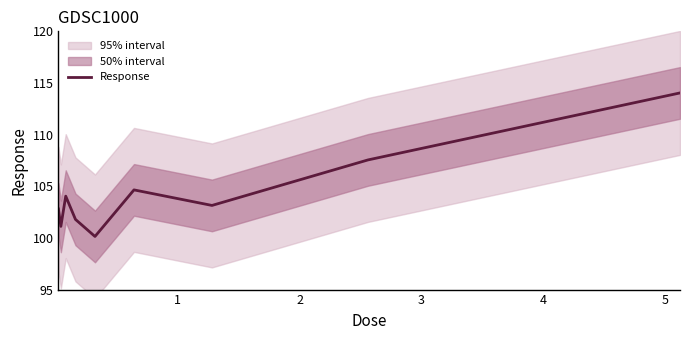

Rank the categories by value from highest to lowest.

8, 7, 5, 2, 6, 0, 3, 1, 4